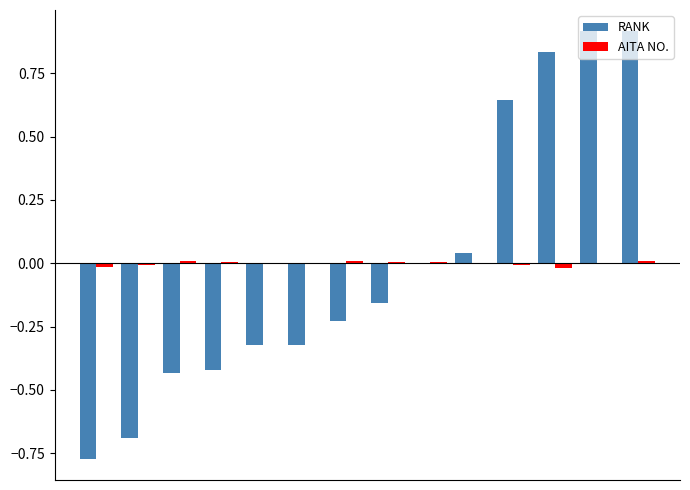

What is the maximum value shown in the chart?

0.9